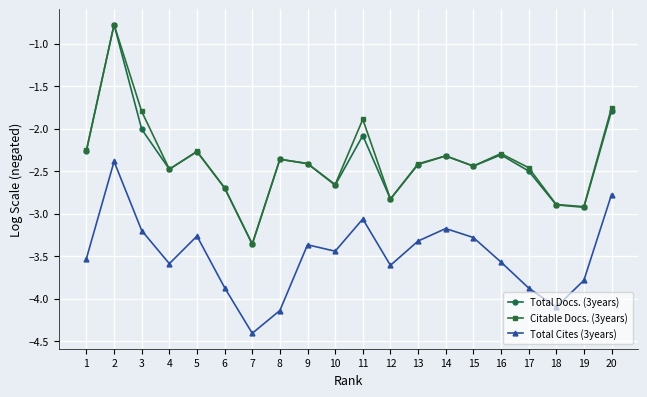

True or false: Total Docs. (3years) and Total Cites (3years) cross at least once.

False